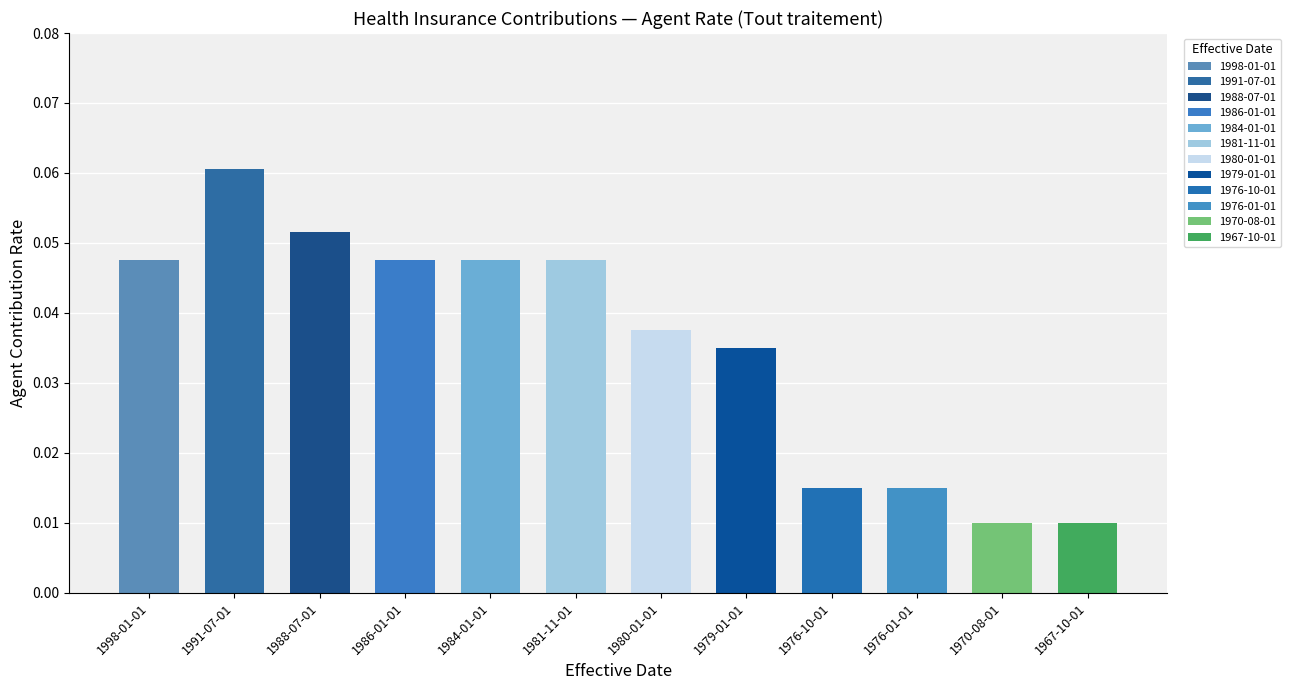

Rank the categories by value from lowest to highest.

1970-08-01, 1967-10-01, 1976-10-01, 1976-01-01, 1979-01-01, 1980-01-01, 1998-01-01, 1986-01-01, 1984-01-01, 1981-11-01, 1988-07-01, 1991-07-01